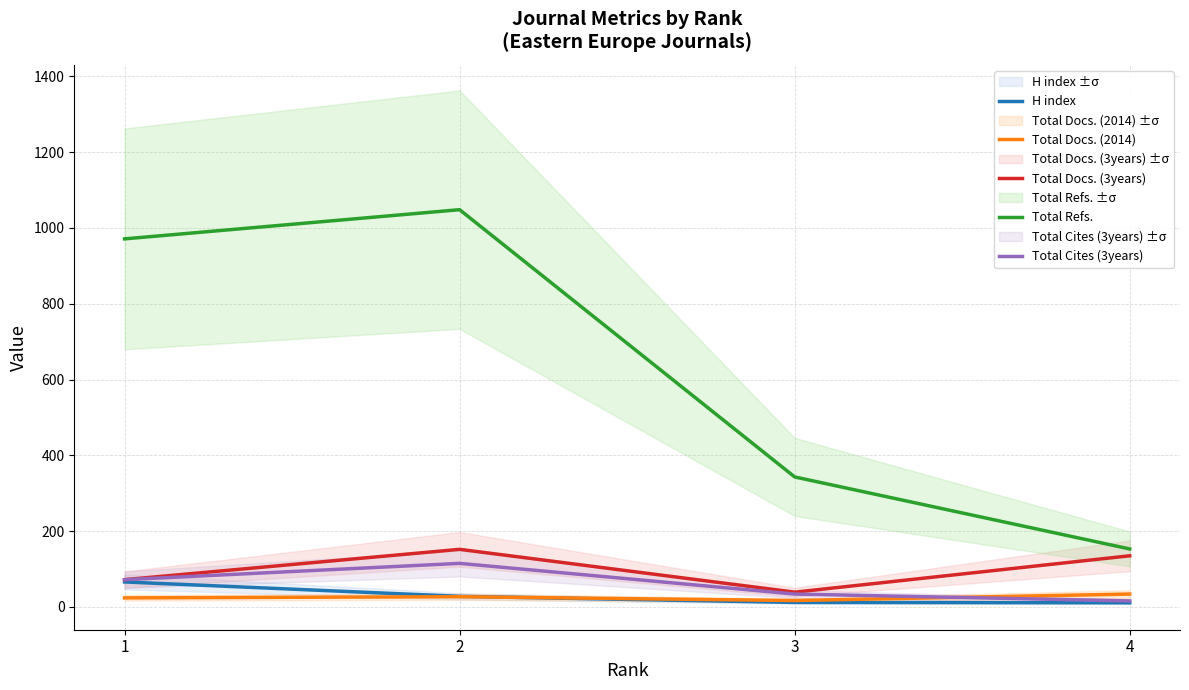

True or false: Total Docs. (3years) and Total Refs. cross at least once.

False